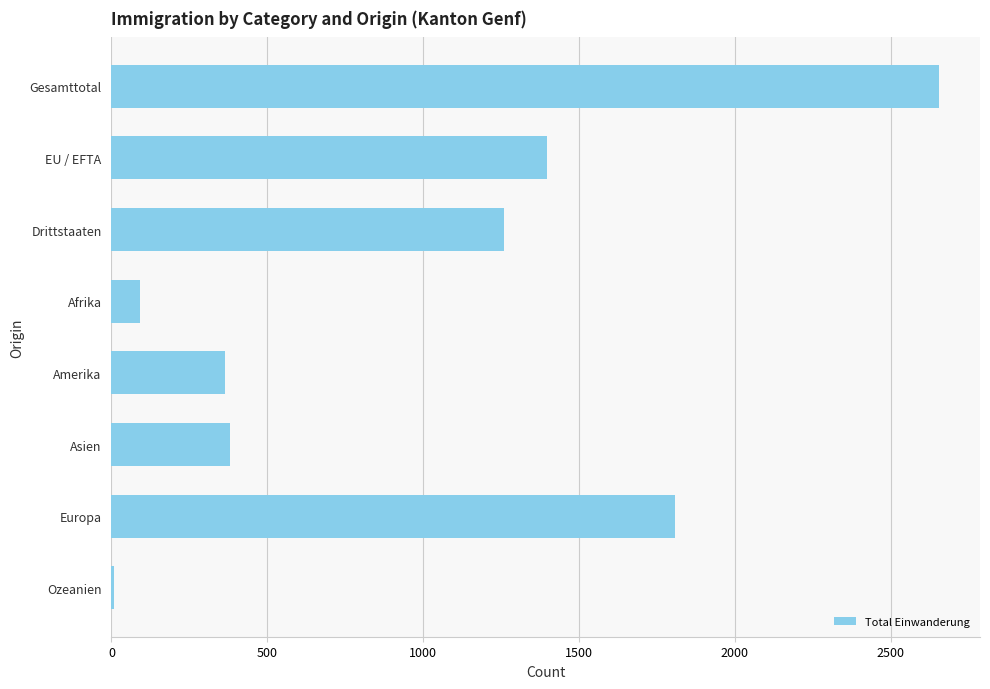

Reading top to bottom, list all the values displayed in this chart.

2654	1396	1258	91	366	379	1809	9